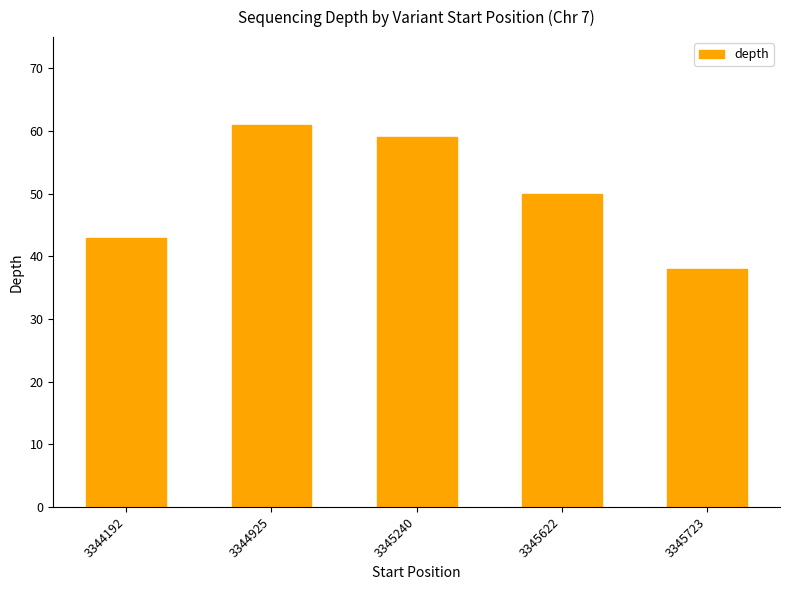

Does the chart contain stacked bars?

No